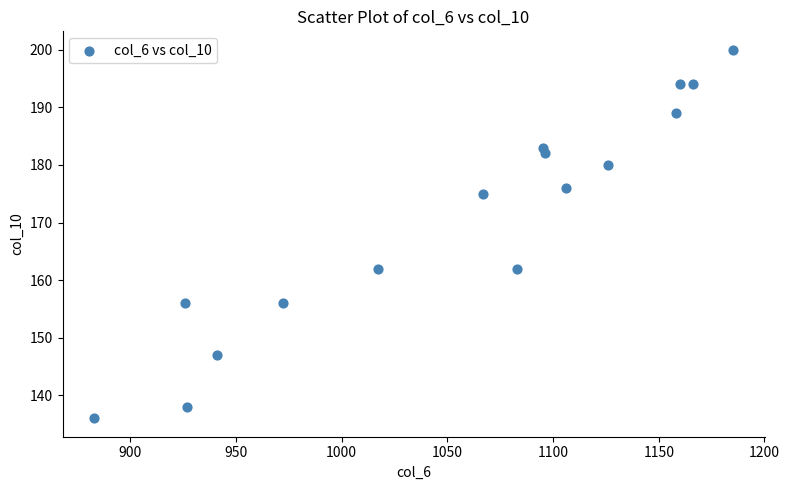

List the coordinates of all points as (X, Y) pairs, reading left to right.

(883, 136)  (926, 156)  (927, 138)  (941, 147)  (972, 156)  (1017, 162)  (1067, 175)  (1083, 162)  (1095, 183)  (1096, 182)  (1106, 176)  (1126, 180)  (1158, 189)  (1160, 194)  (1166, 194)  (1185, 200)